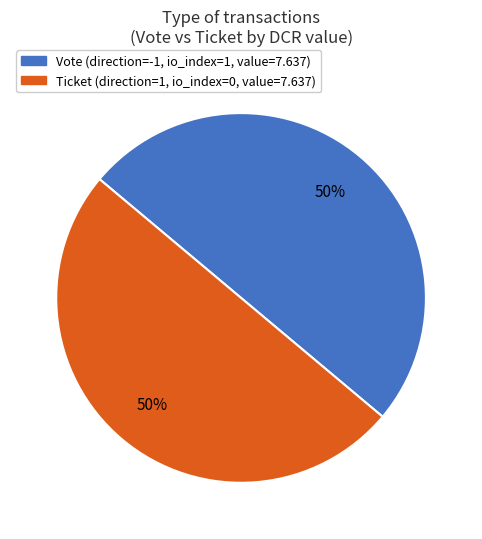

To the nearest percent, what is the average slice percentage?

50%